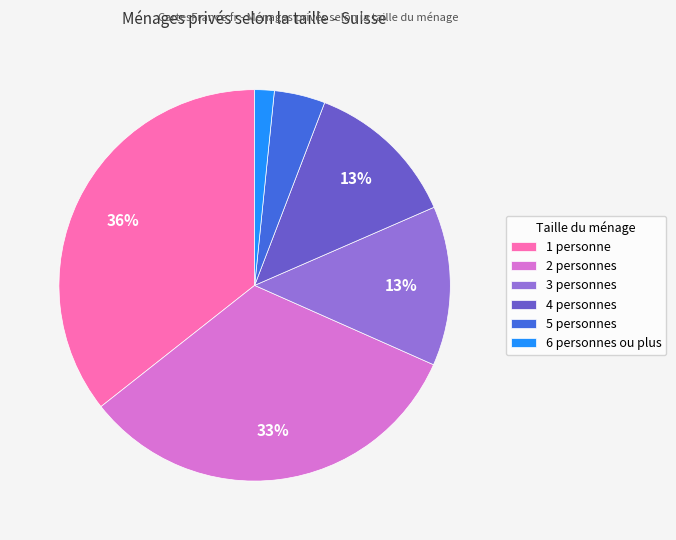

To the nearest percent, what percentage of the pie is 6 personnes ou plus?

2%